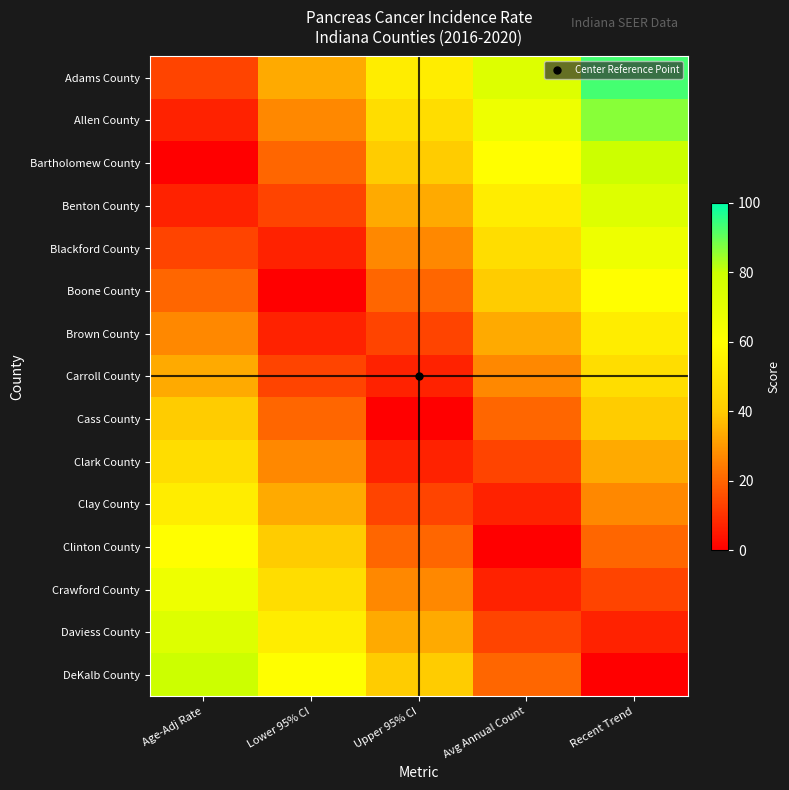

What is the total value across all series at Lower 95% CI?

400.0